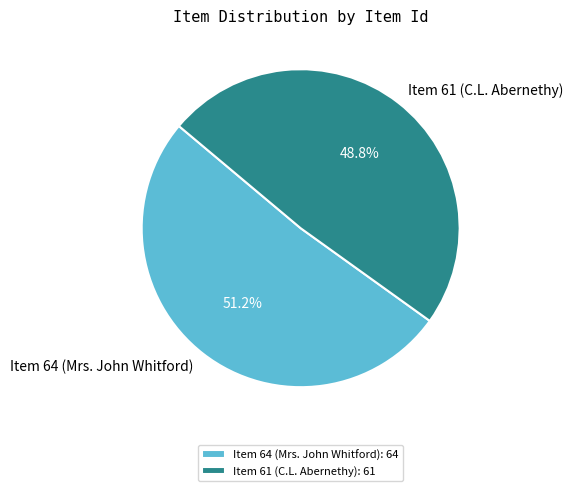

To the nearest percent, what portion does Item 61 (C.L. Abernethy) represent?

49%